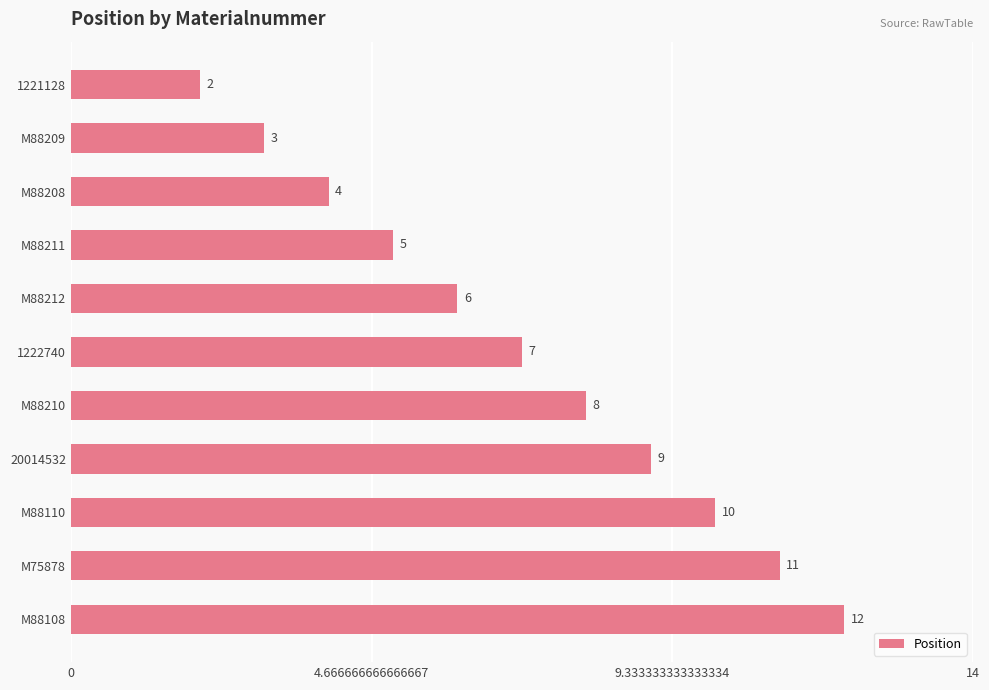

What is the value of the 9th bar from the top?

10